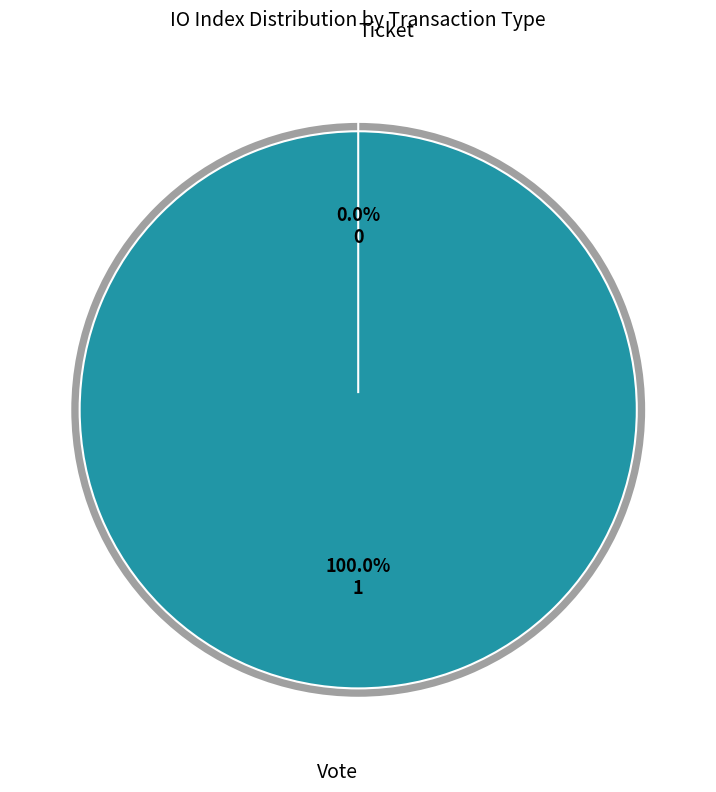

Is it true that Ticket is 0% of the pie?

True